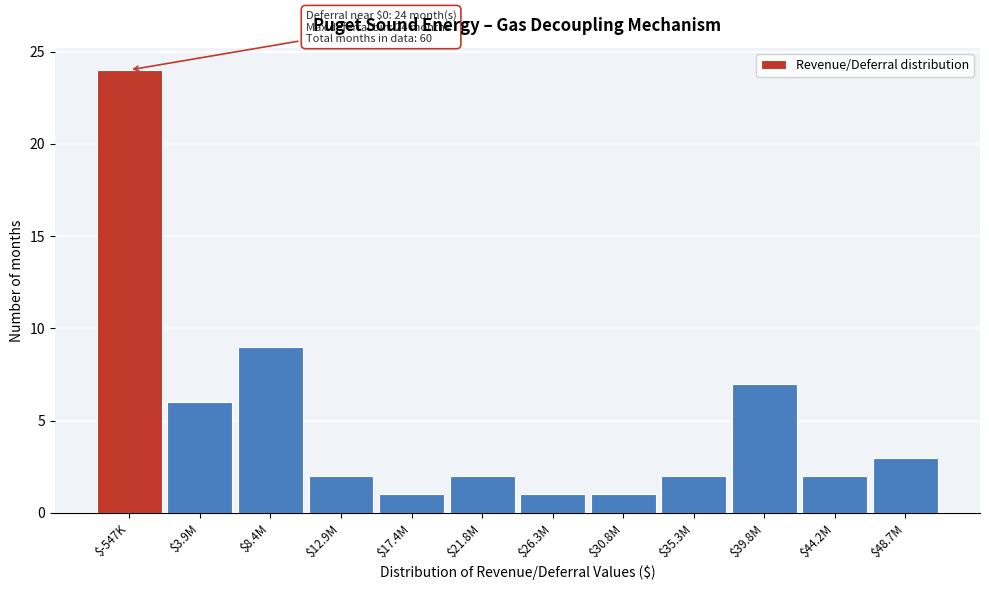

Reading left to right, list all the values displayed in this chart.

24	6	9	2	1	2	1	1	2	7	2	3